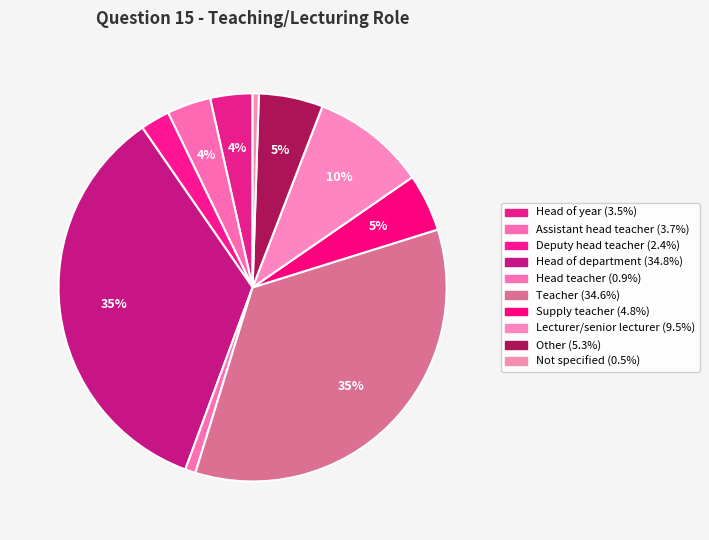

Combined, what portion of the pie is Not specified and Deputy head teacher?

3.0%